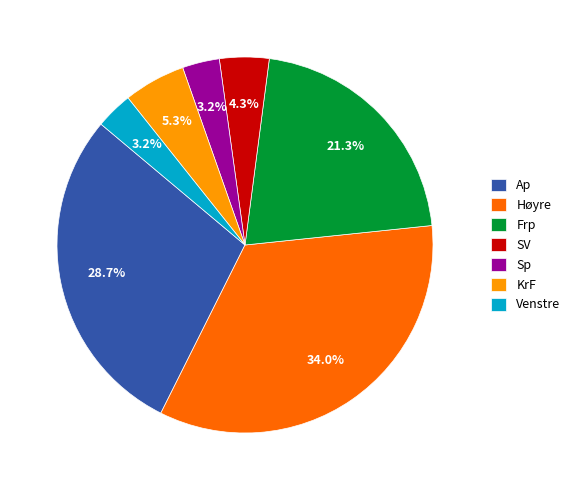

Which category has the biggest portion of the pie?

Høyre